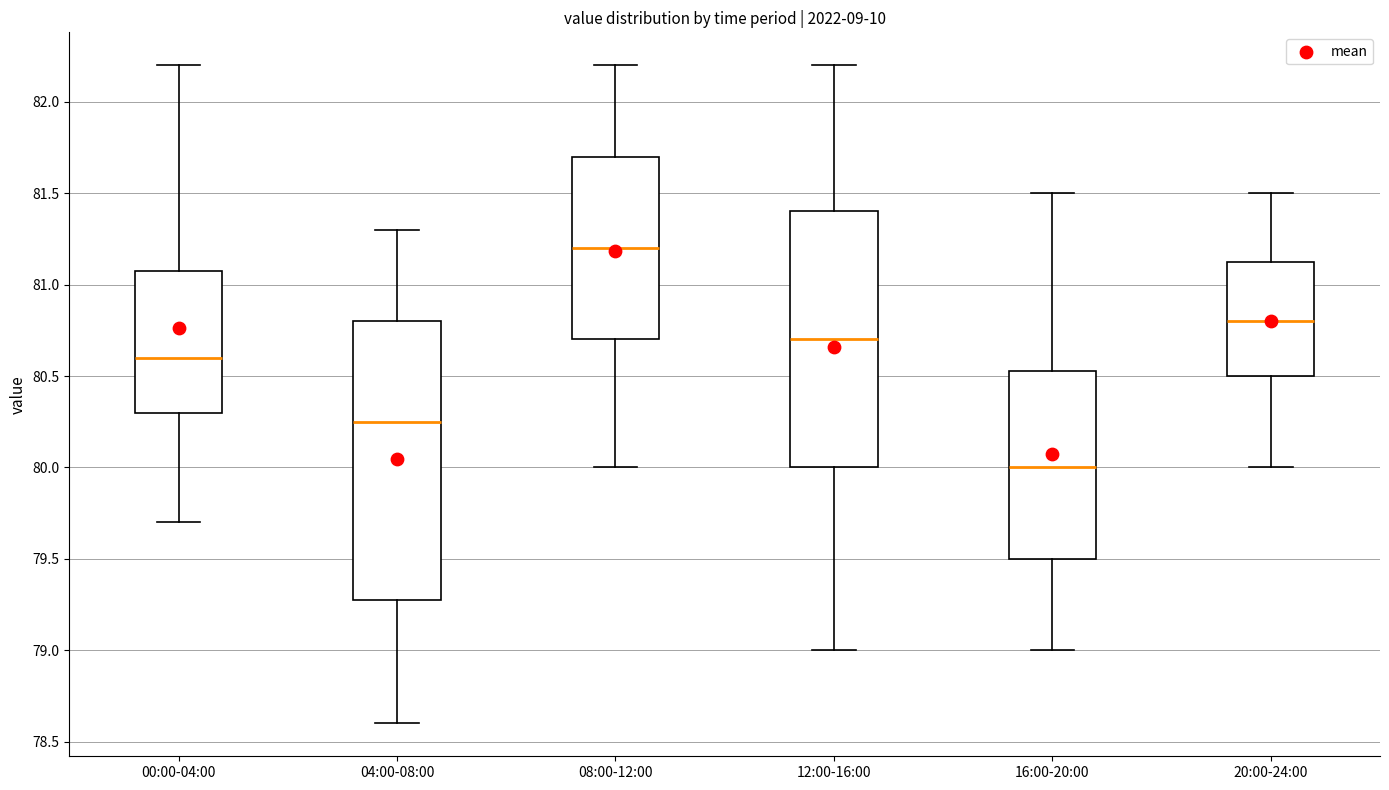

Reading left to right, transcribe this box plot: for each box, give where its median line is, the range the box spans, and where its two whiskers end, as read against the y-axis. The values are not printed on the chart, so give them approximately, as read against the axis.

00:00-04:00: median 80.60, box 80.30 to 81.10, whiskers 79.70 to 82.20
04:00-08:00: median 80.25, box 79.30 to 80.80, whiskers 78.60 to 81.30
08:00-12:00: median 81.20, box 80.70 to 81.70, whiskers 80.00 to 82.20
12:00-16:00: median 80.70, box 80.00 to 81.40, whiskers 79.00 to 82.20
16:00-20:00: median 80.00, box 79.50 to 80.55, whiskers 79.00 to 81.50
20:00-24:00: median 80.80, box 80.50 to 81.15, whiskers 80.00 to 81.50